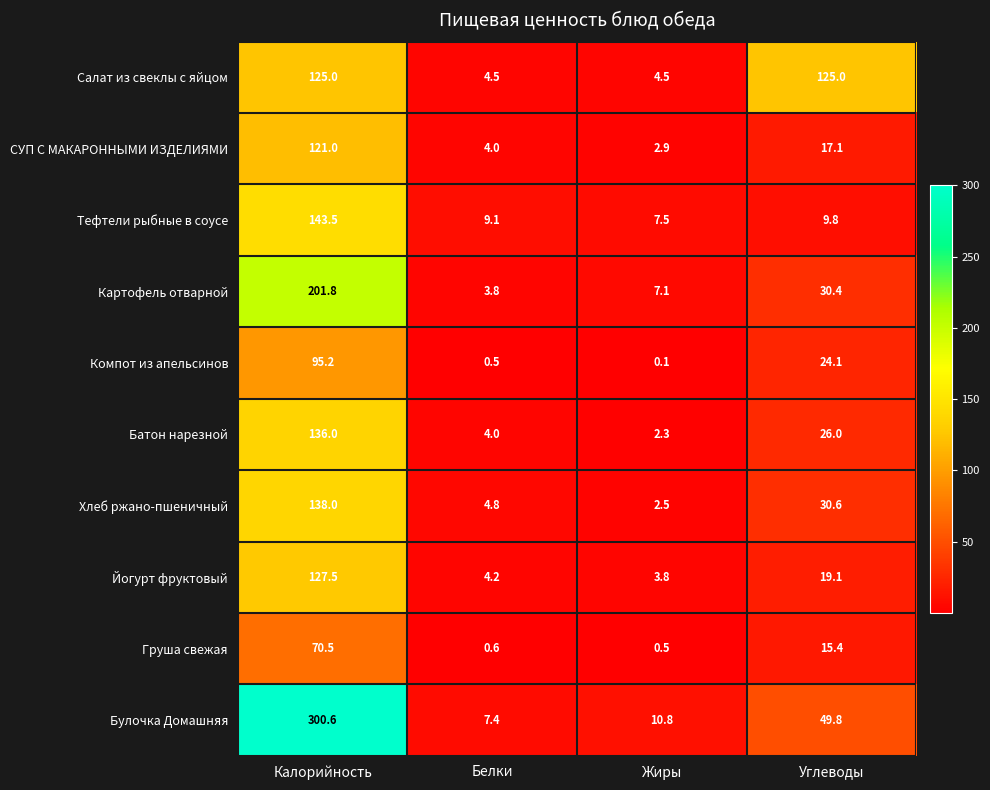

The Тефтели рыбные в соусе series shows 3.2 at Жиры. True or false?

False